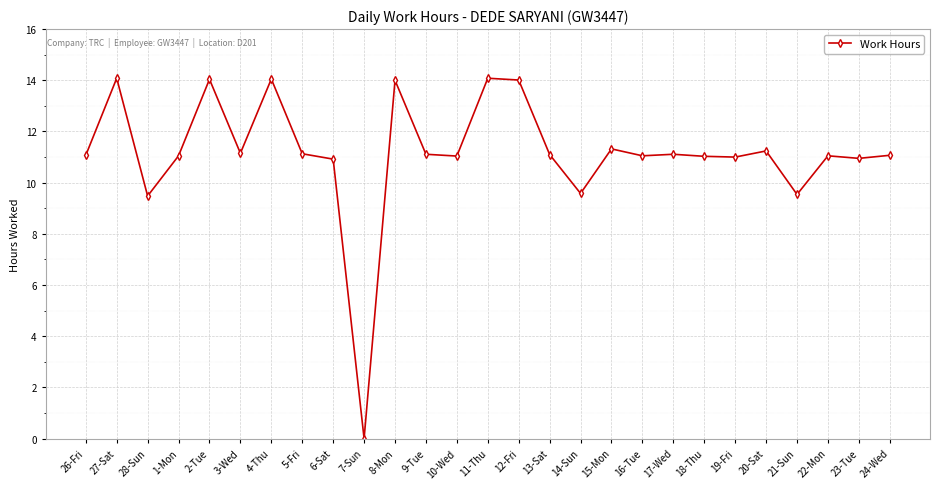

How many positive values are there?

26